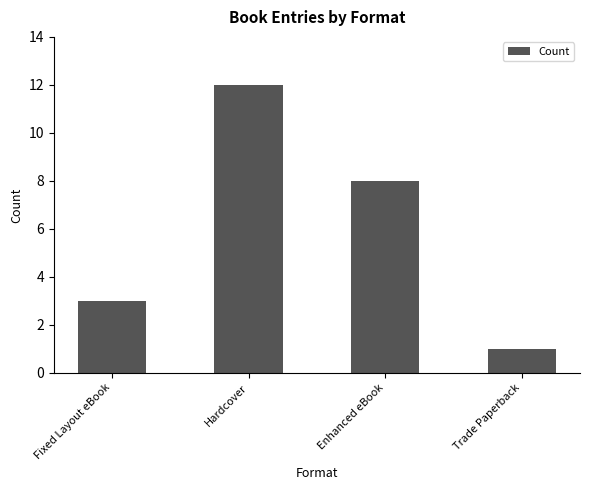

What is the change in value from Fixed Layout eBook to Enhanced eBook?

+5